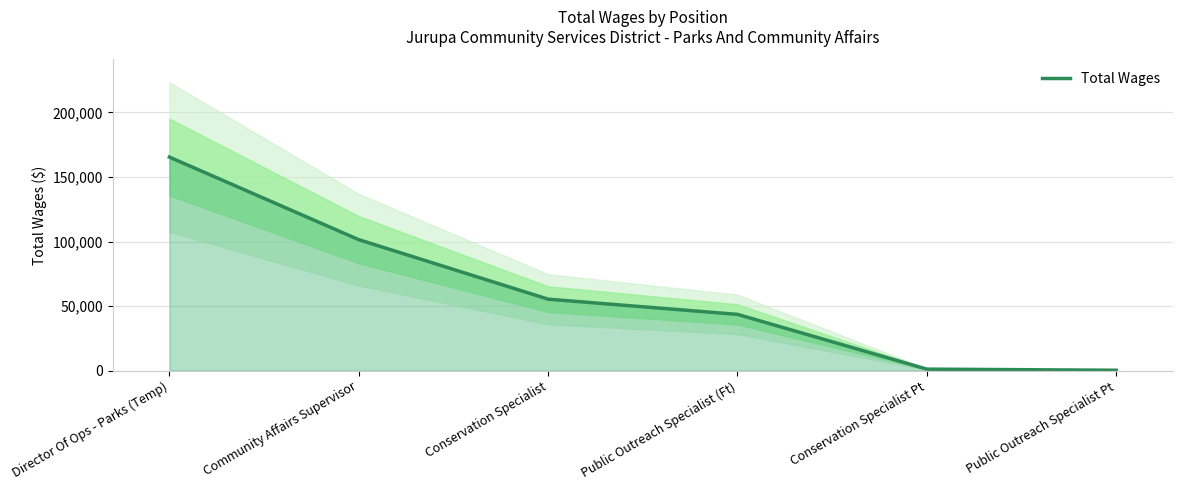

How many values are below 55345?

3